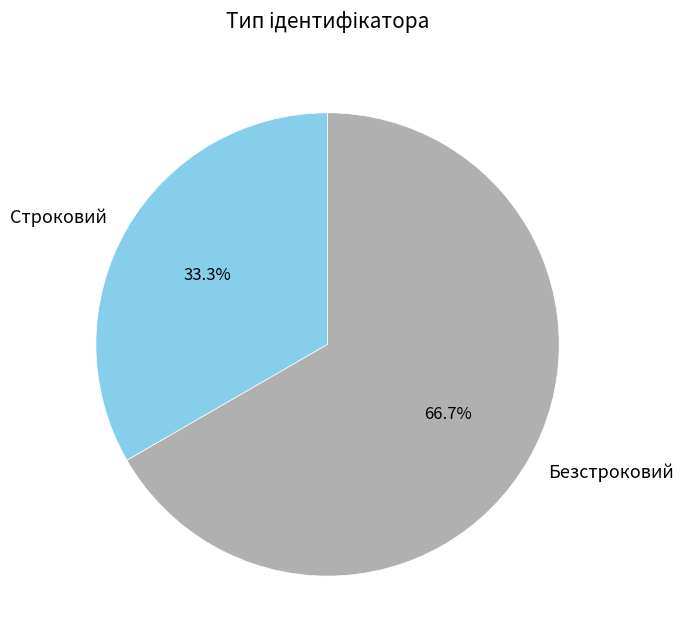

Count the number of slices in the pie.

2